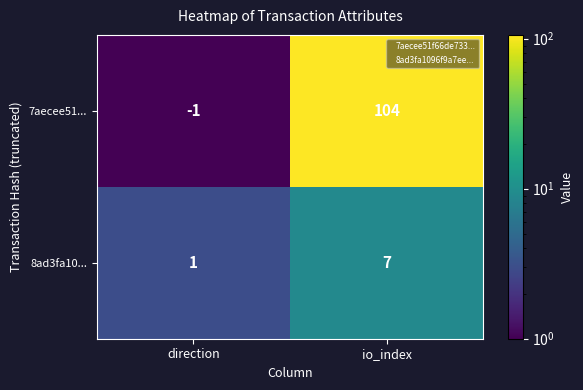

What is the maximum value shown in the chart?

104